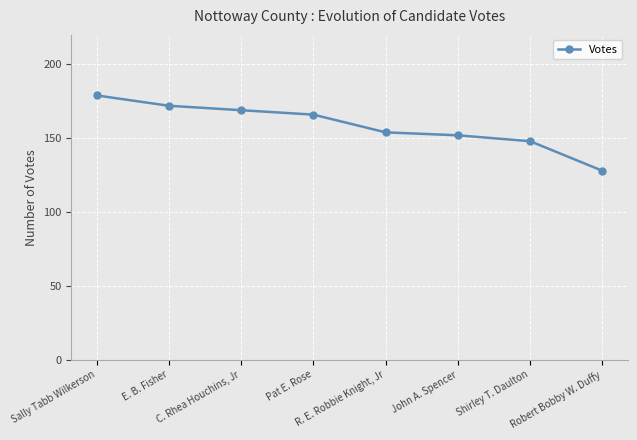

Does the chart display data point markers on the line(s)?

Yes